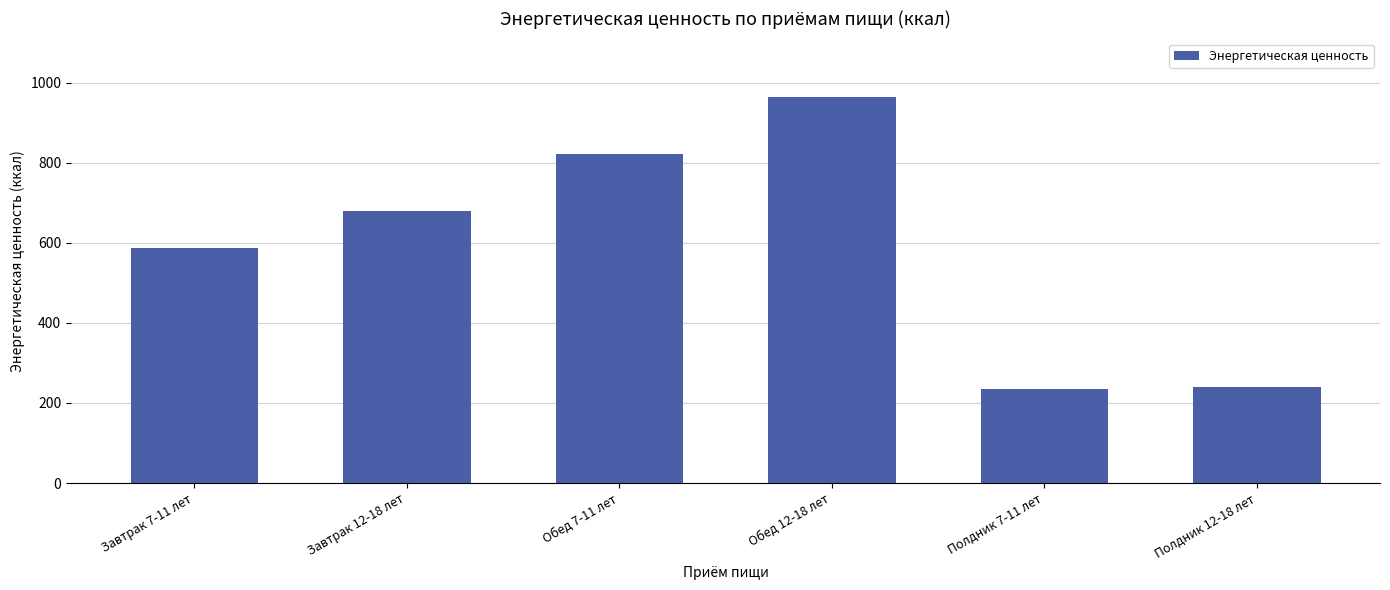

What is the difference between the second highest and minimum values?

587.5